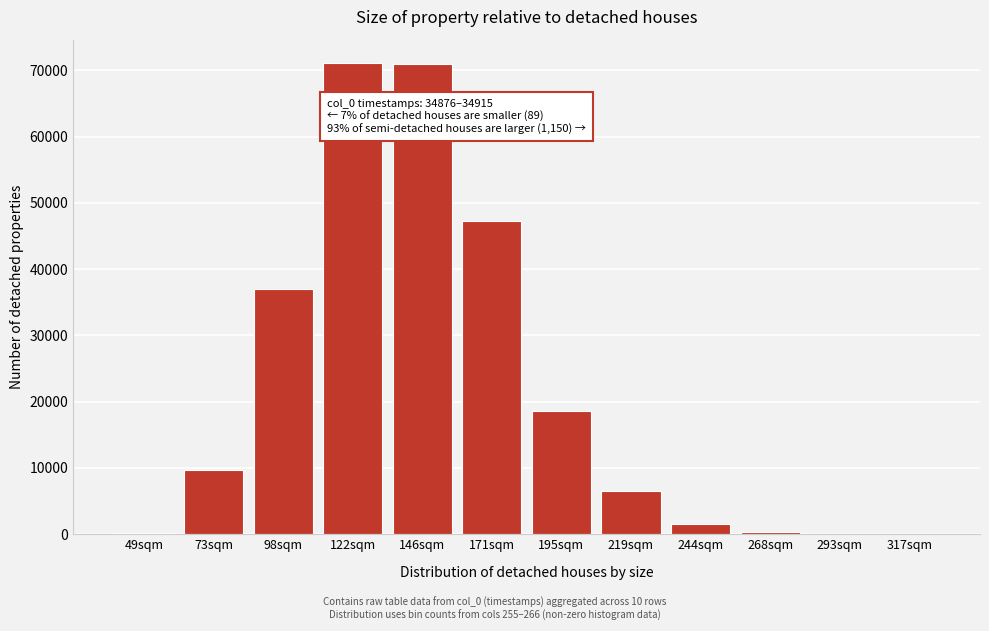

What is the sum of all values?

263111